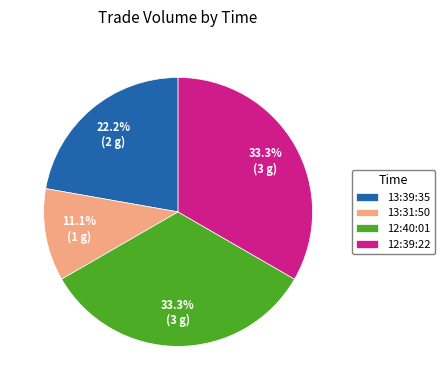

The 12:40:01 slice represents 28% of the pie. True or false?

False